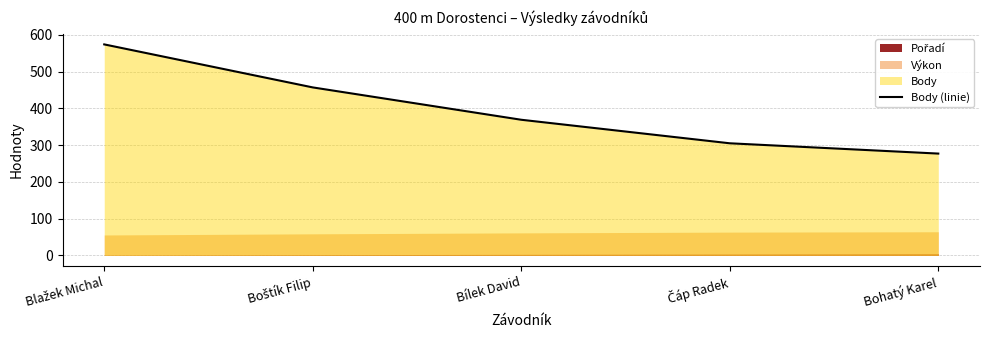

Which label corresponds to the largest value in the chart?

Blažek Michal